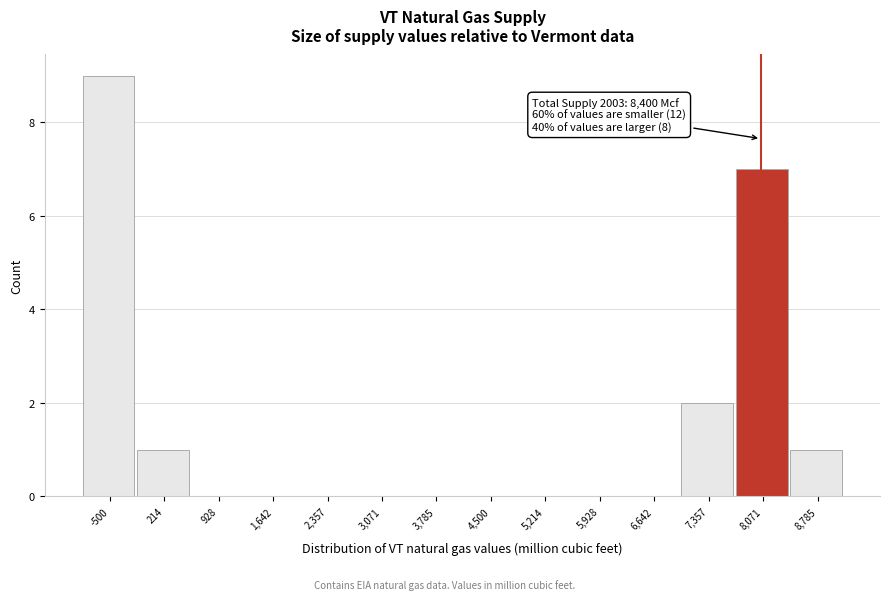

Reading left to right, transcribe all the data shown in this chart.

-500=9	214=1	928=0	1,642=0	2,357=0	3,071=0	3,785=0	4,500=0	5,214=0	5,928=0	6,642=0	7,357=2	8,071=7	8,785=1